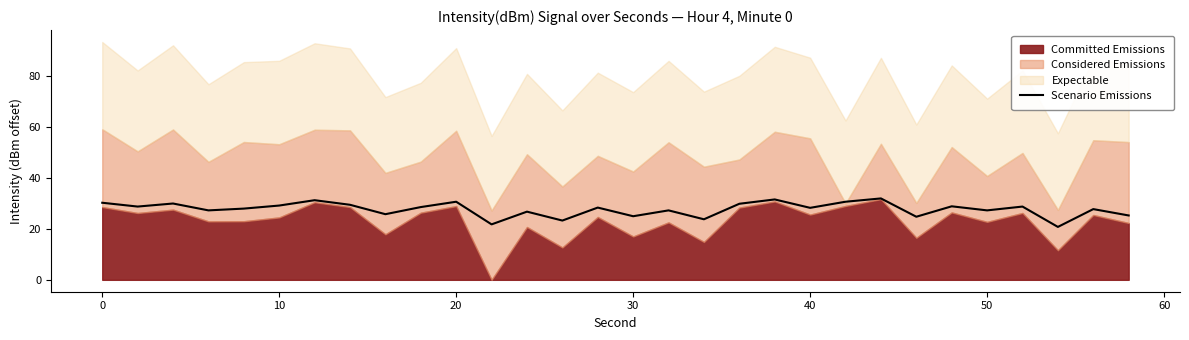

The chart shows a value of 8.1 at 20. True or false?

False